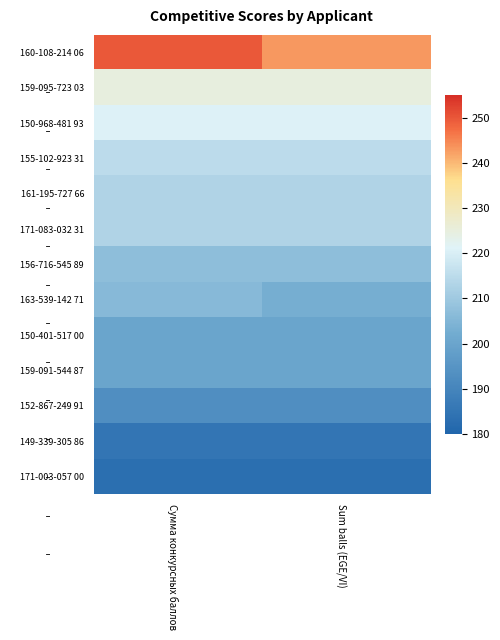

Between Сумма конкурсных баллов and Sum balls (EGE/VI), which is larger?

Сумма конкурсных баллов